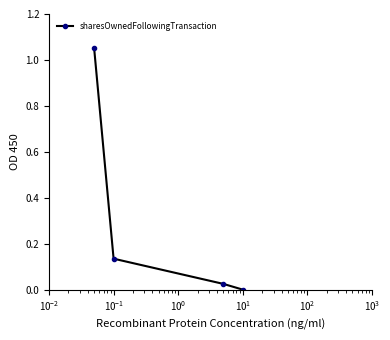

What is the sum of all values?

1.2